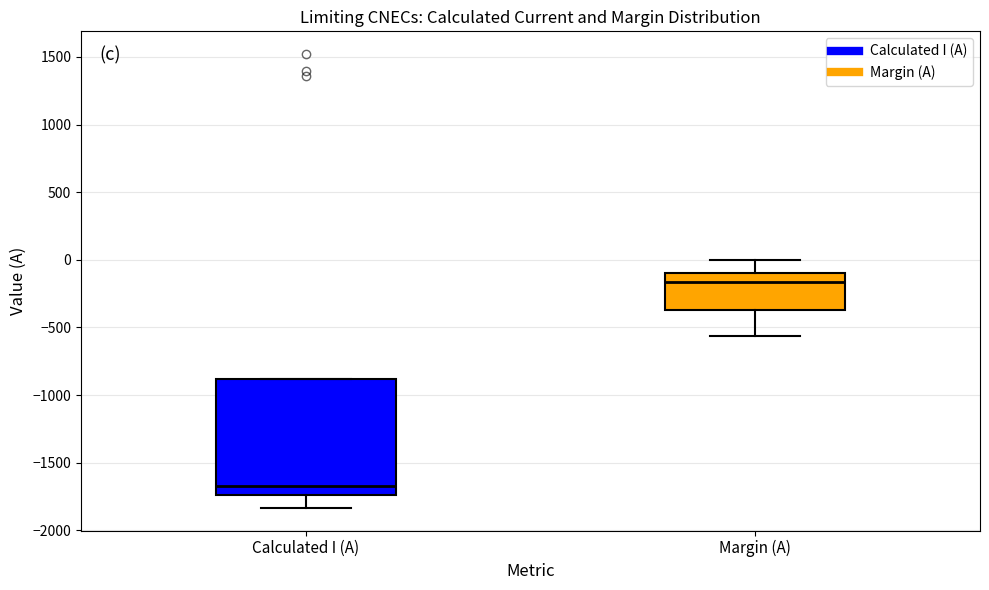

Reading left to right, read every box against the y-axis: the position of its median line, the range the box covers, and the ends of its whiskers. The values are not printed on the chart, so give them approximately, as read against the axis.

Calculated I (A): median -1650, box -1750 to -900, whiskers -1850 to -900
Margin (A): median -150, box -350 to -100, whiskers -550 to 0